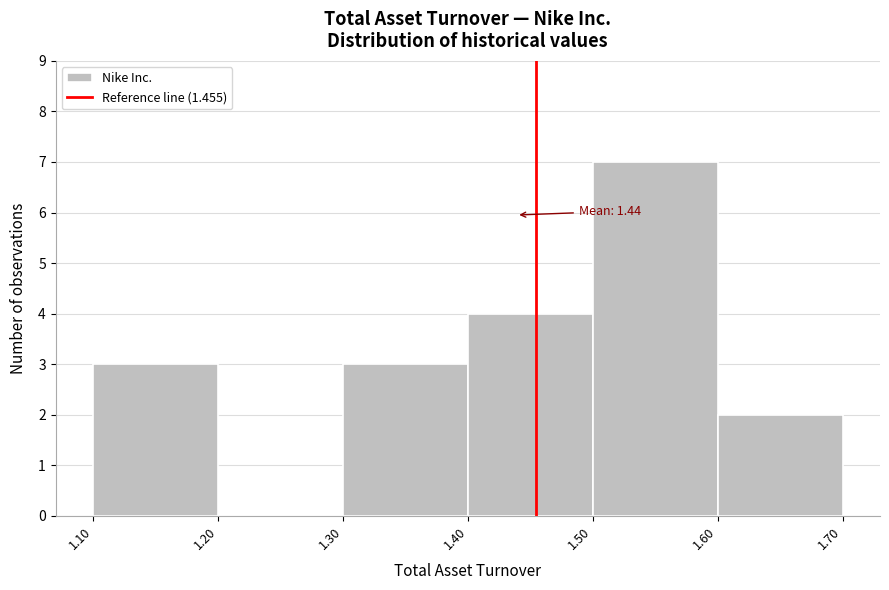

Which range on the x-axis has the tallest bar?

1.50 to 1.60